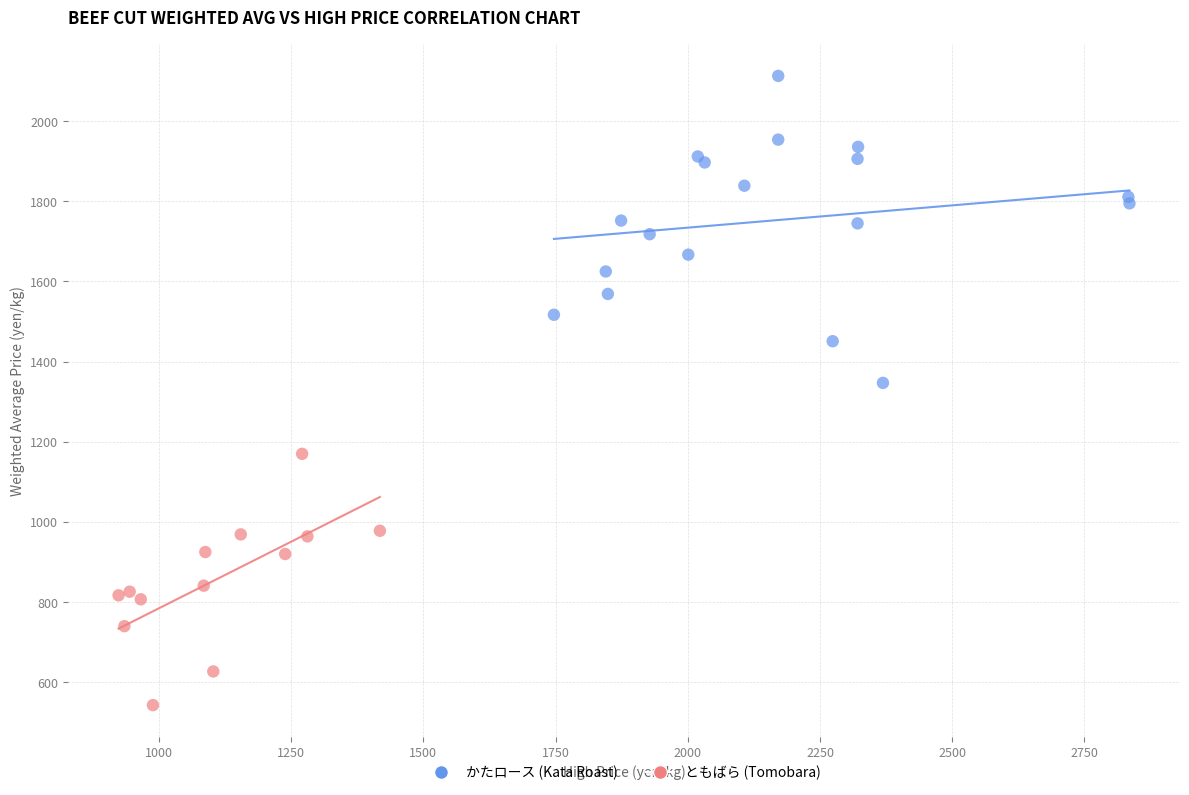

Which series contains the highest Y value?

かたロース (Kata Roast)